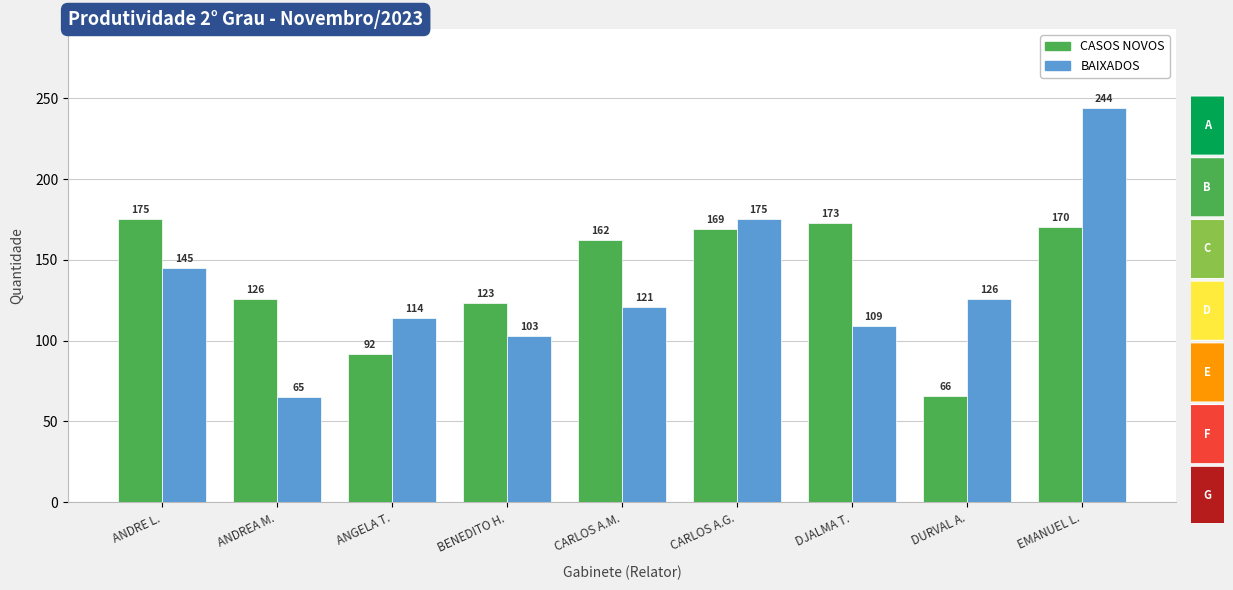

What is the label of the 5th bar from the right?

CARLOS A.M.